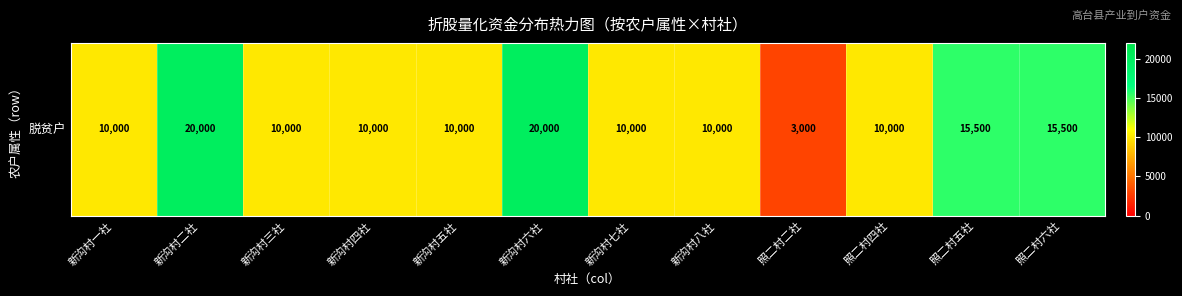

At which label is the value closest to 11500?

新沟村一社